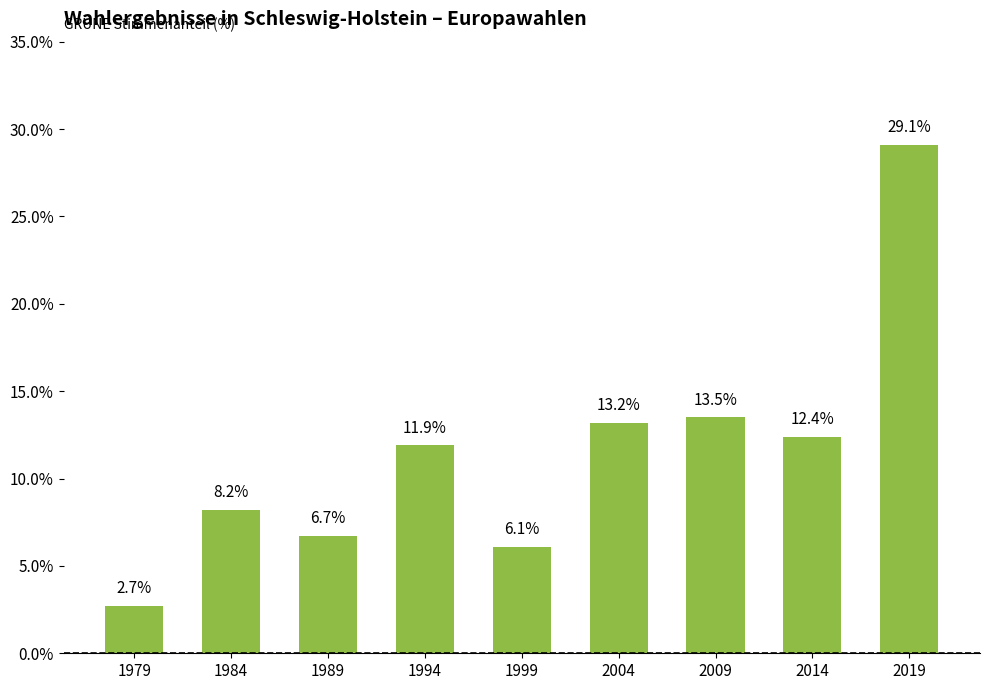

Which has a higher value, 1984 or 2014?

2014